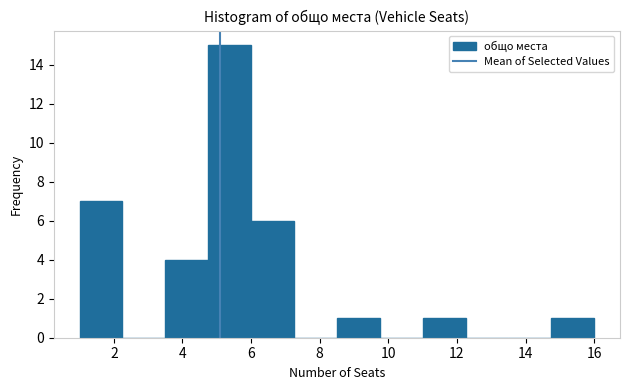

What is the height of the bar covering 11.00 to 12.25 on the x-axis? Neither the bar edges nor the heights are printed on the chart, so give them approximately, as read against the axes.

1